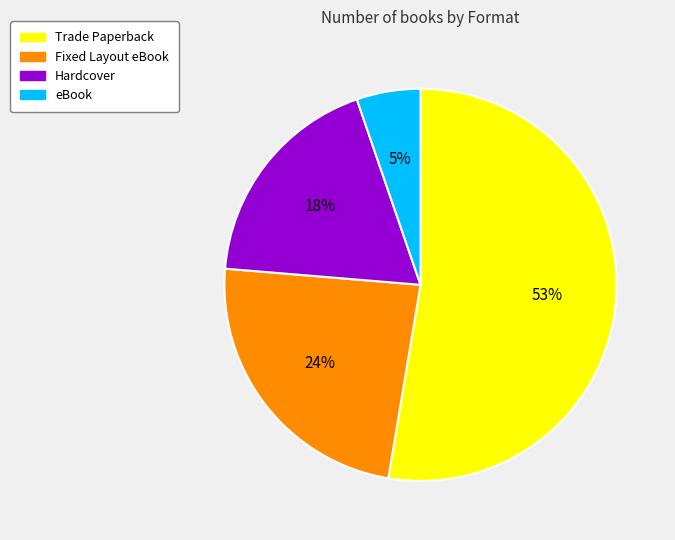

Rank the categories by value from highest to lowest.

Trade Paperback, Fixed Layout eBook, Hardcover, eBook